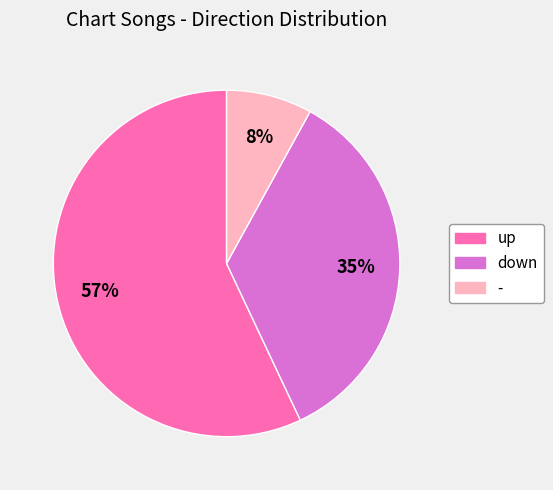

True or false: down accounts for 46% of the total.

False